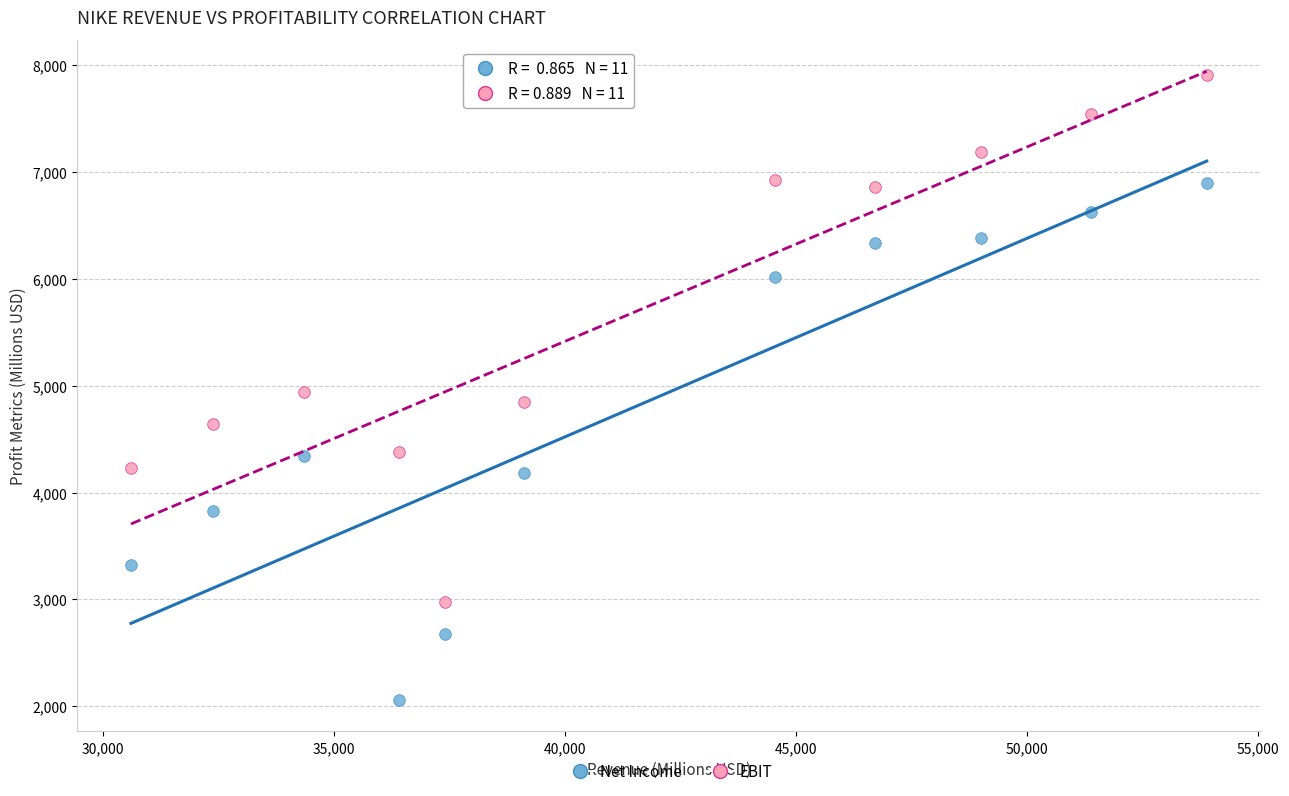

Across all data points, what is the range of X values (max minus min)?

23281.5